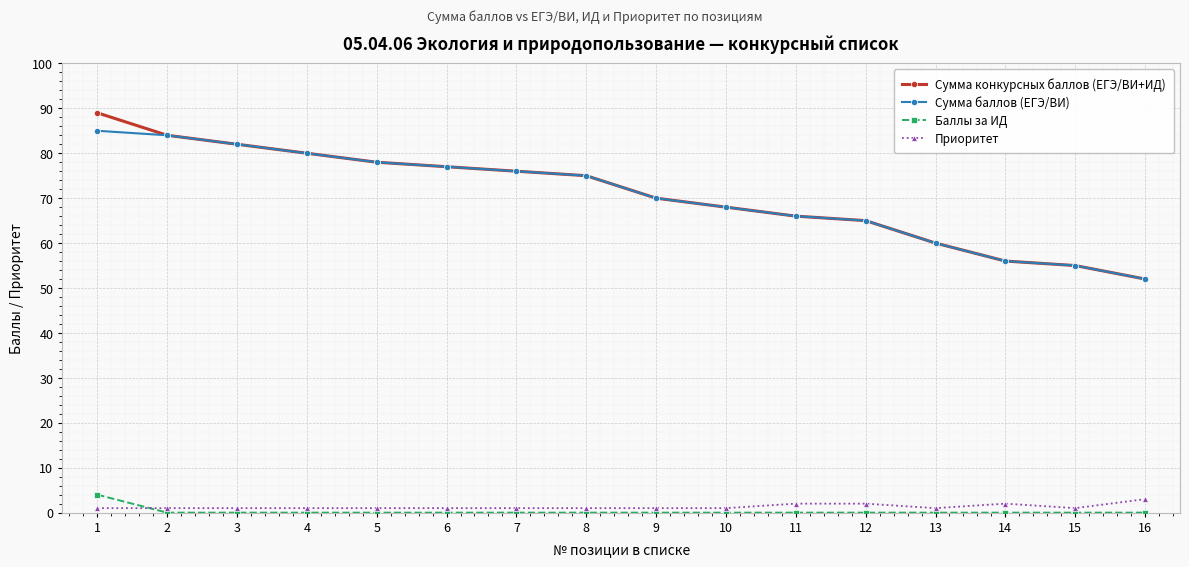

What is the sum of all Сумма баллов (ЕГЭ/ВИ) values?

1129